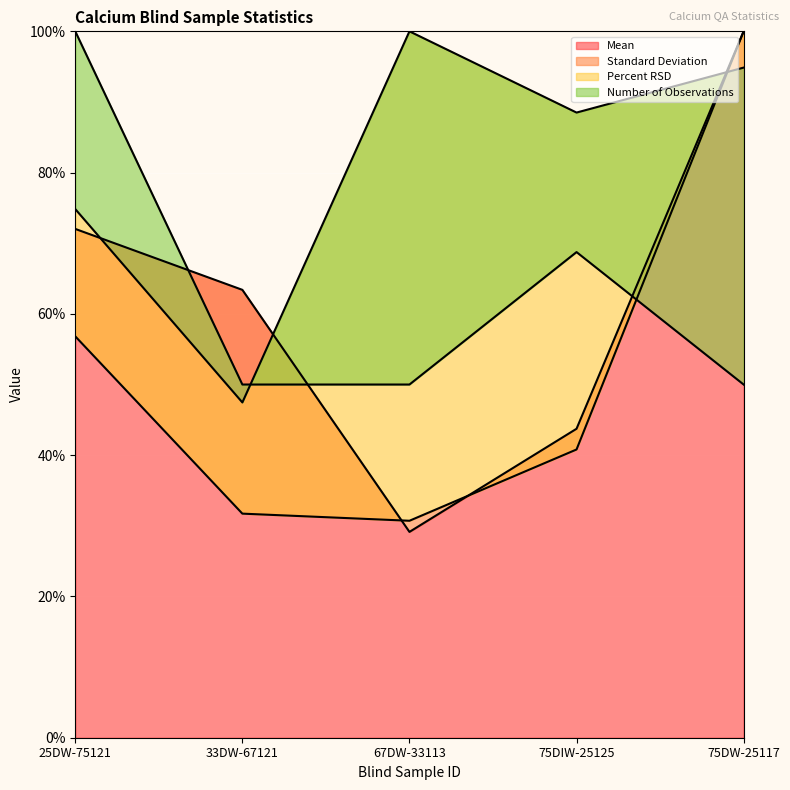

What position from the right is 75DIW-25125?

2